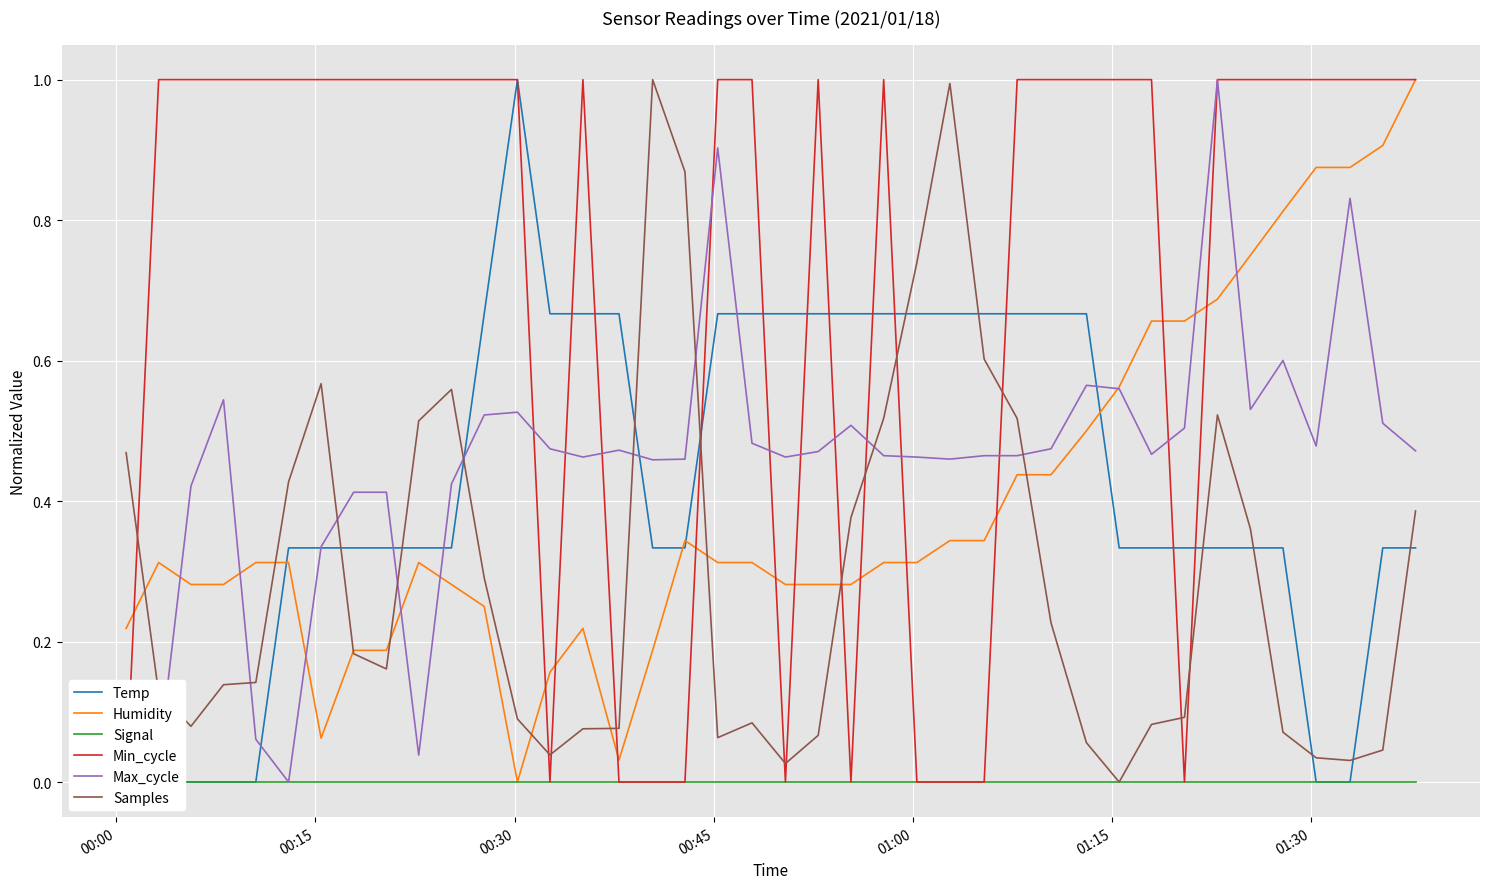

What is the average value of the Samples series?

0.3